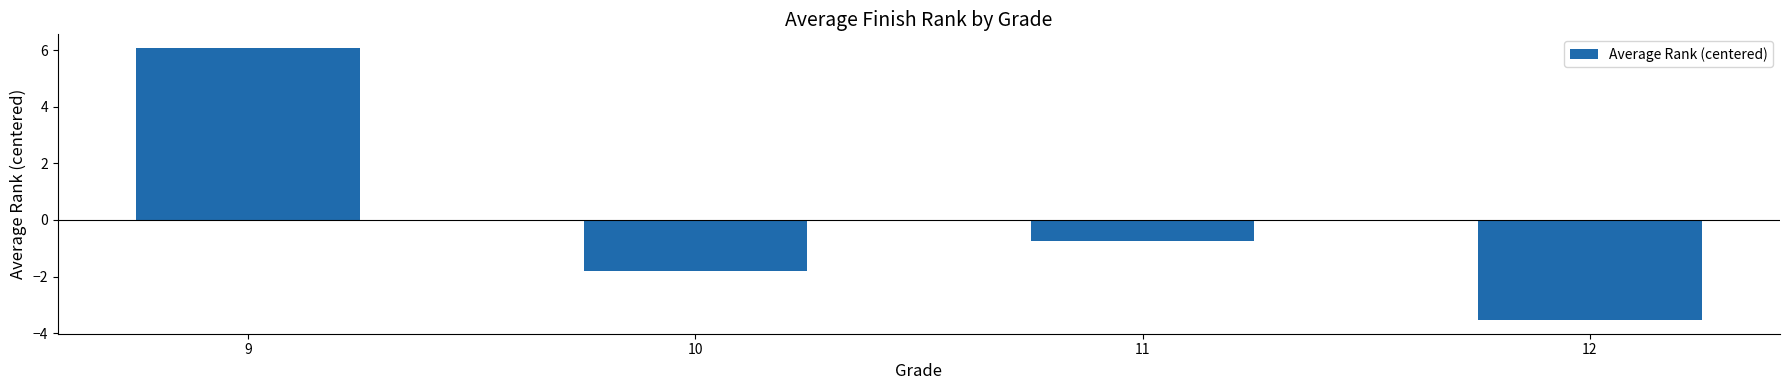

Are the bars horizontal?

No